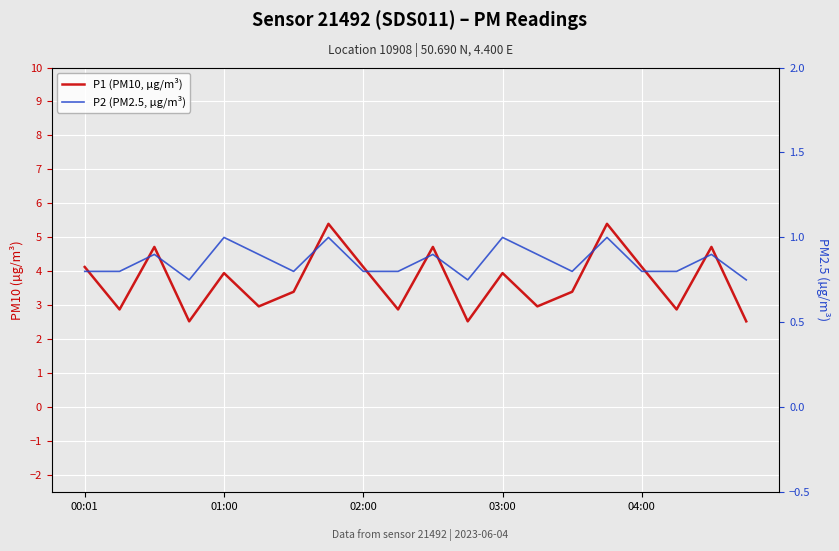

The value of P2 (PM2.5, µg/m³) at 02:00 is 0.5. True or false?

False